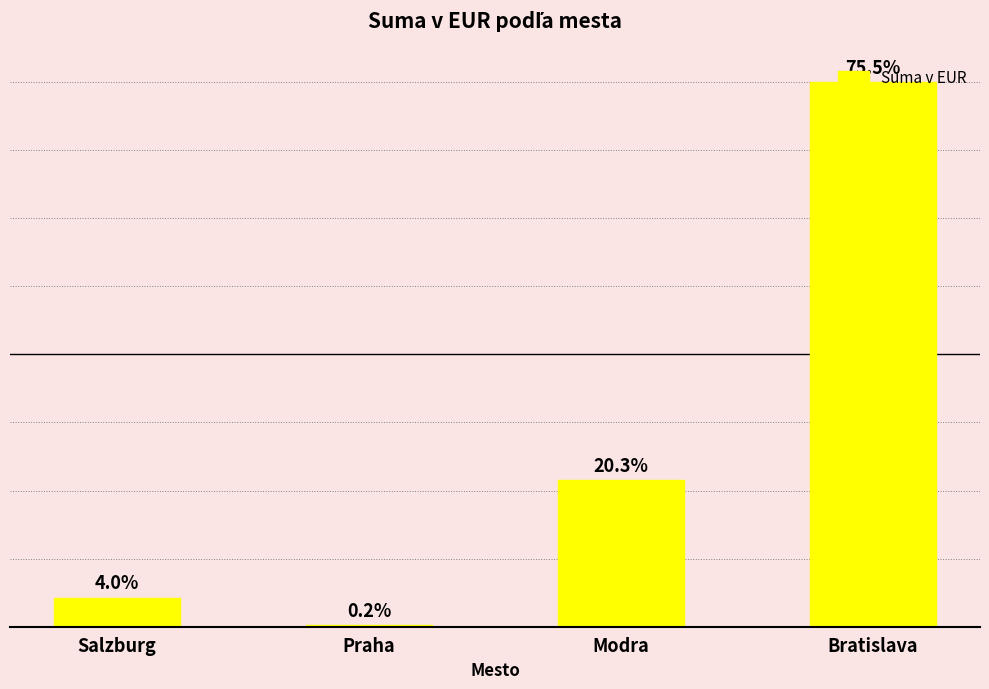

Are the bars horizontal?

No